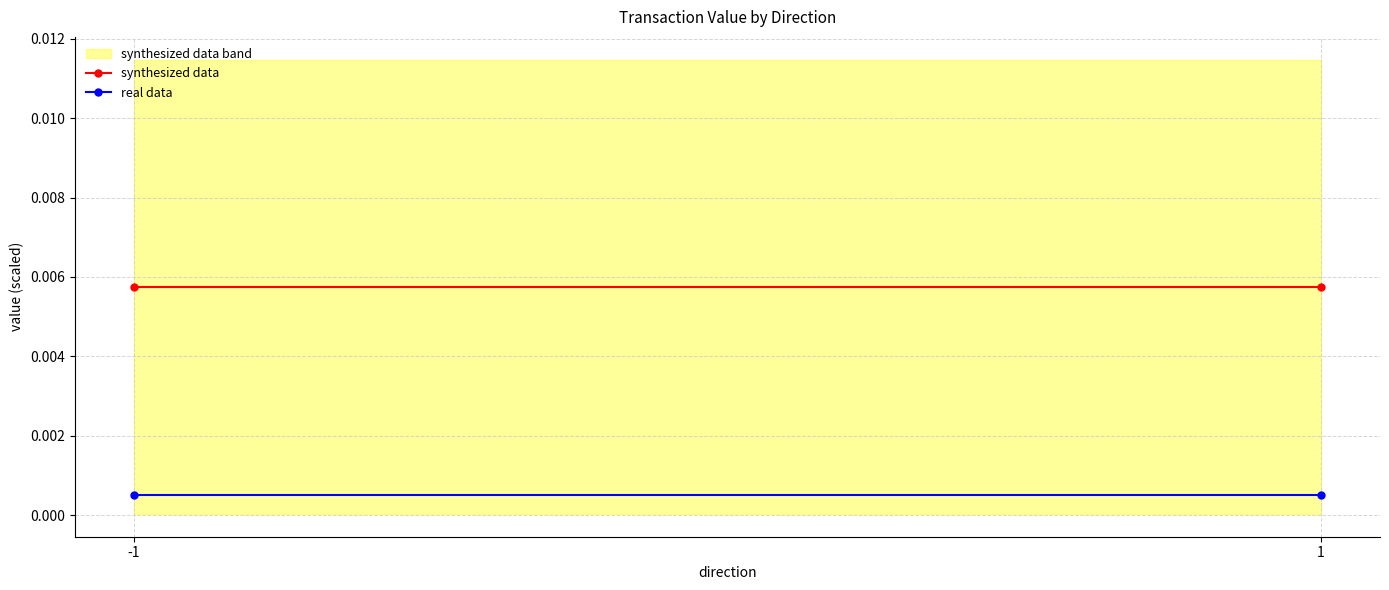

Is it true that real data equals 0.0 at -1?

False